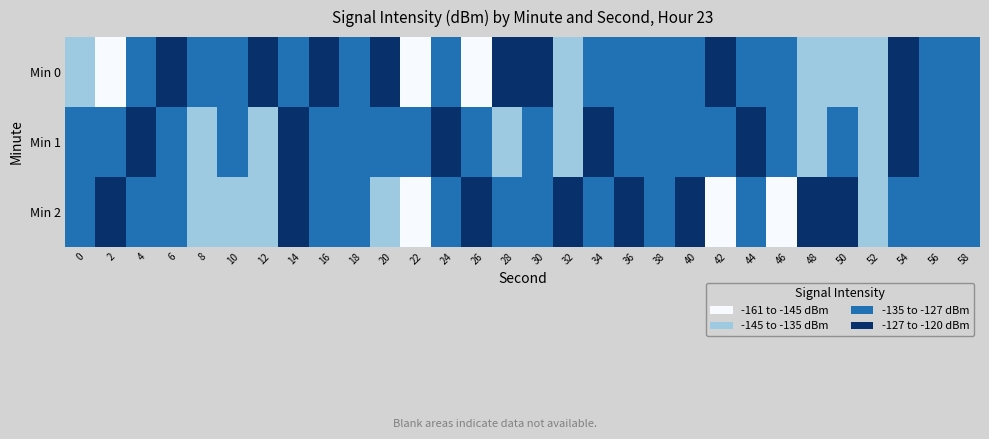

Which category has the lowest value across all series?

2